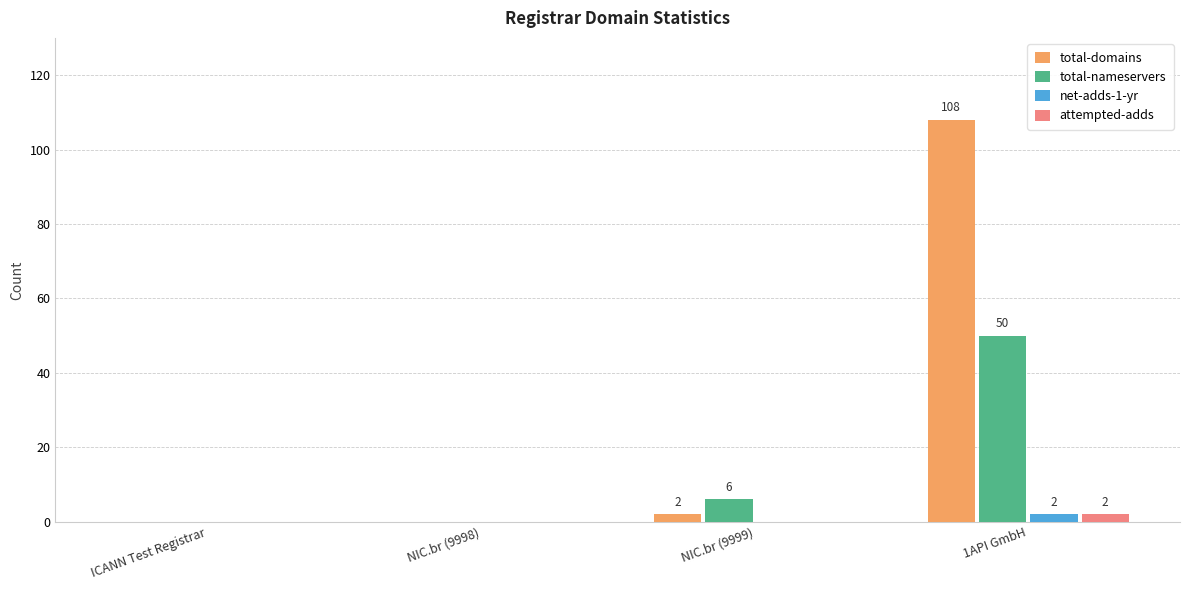

Are the bars horizontal?

No